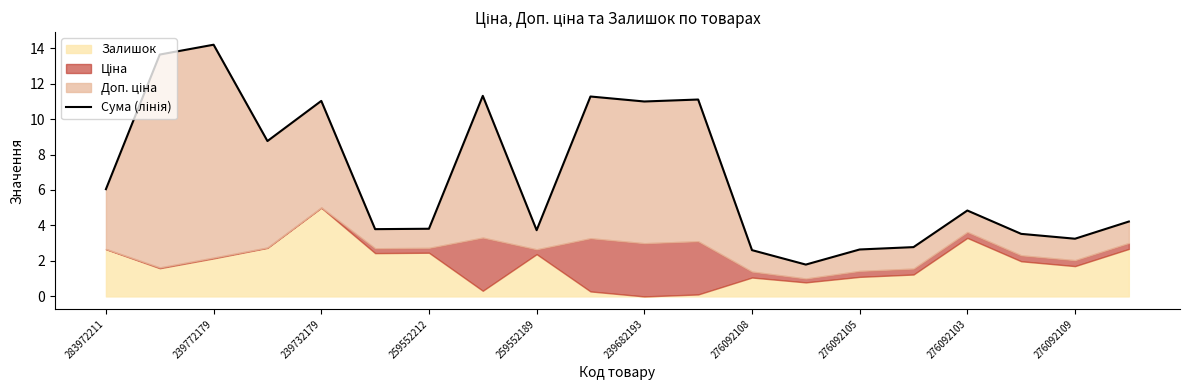

What is the smallest value displayed?

1.8